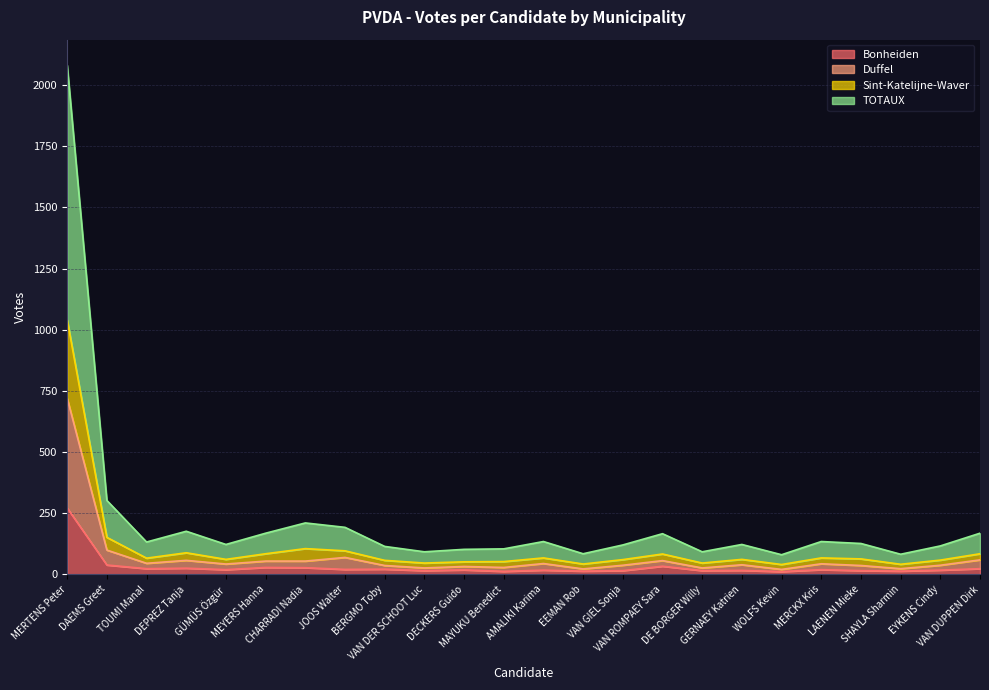

Between VAN GIEL Sonja and GERNAEY Katrien, which series saw the biggest shift?

Duffel